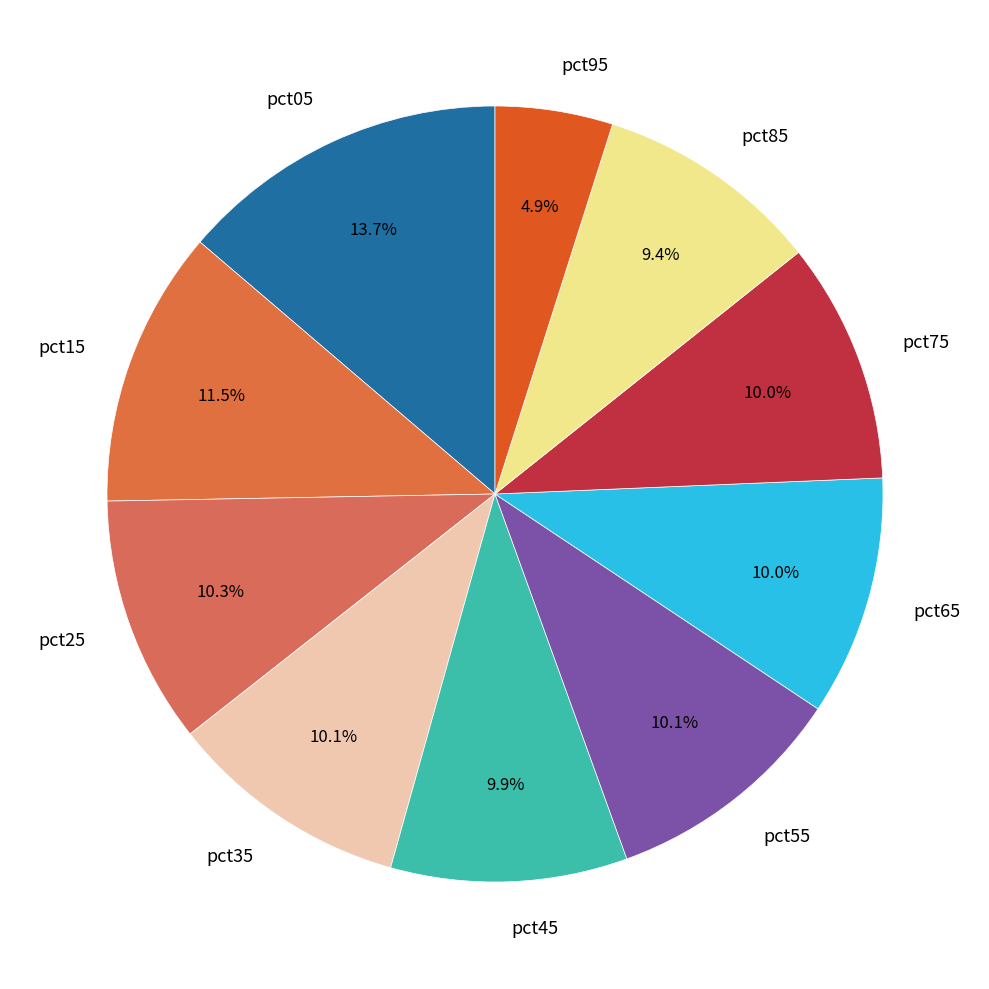

To the nearest percent, what is the average slice percentage?

10%